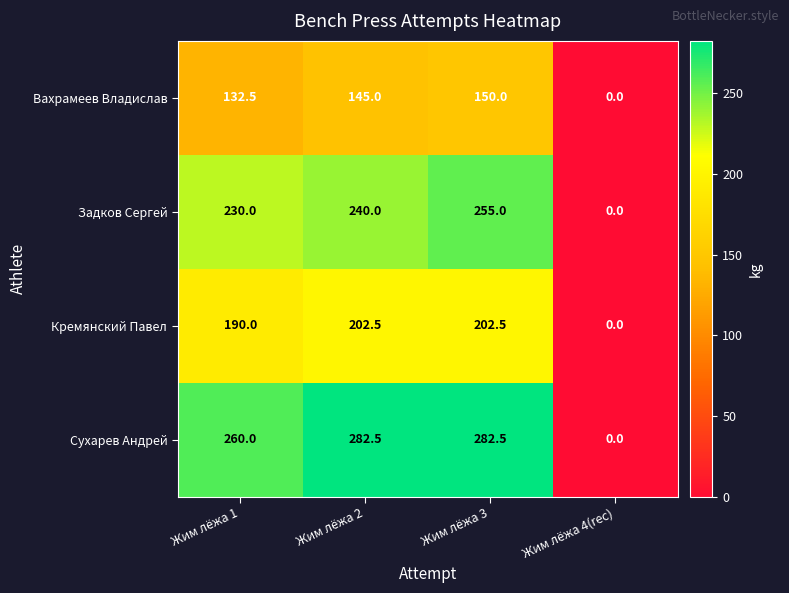

Between Жим лёжа 2 and Жим лёжа 4(rec), which series saw the biggest shift?

Сухарев Андрей